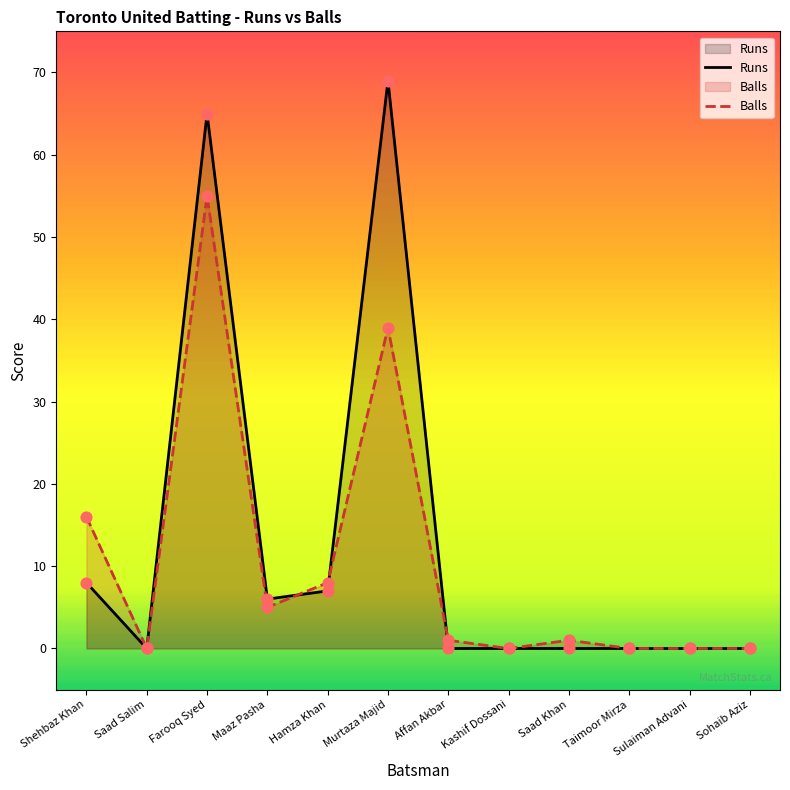

Which series reaches the minimum Y coordinate?

Runs